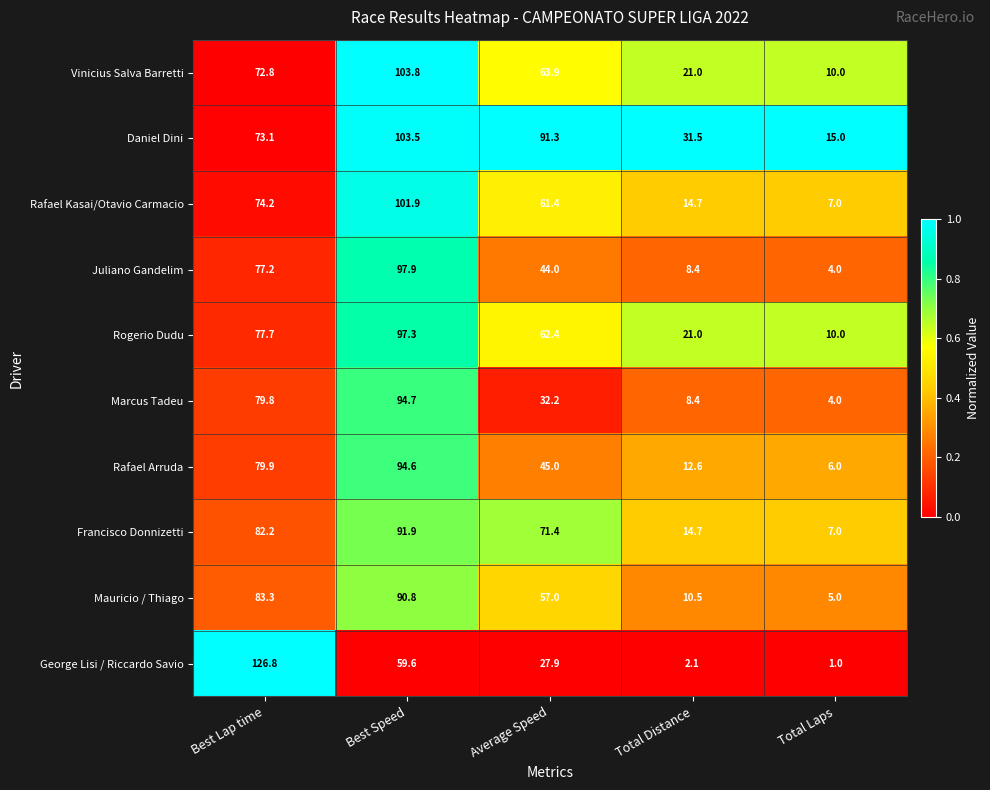

What is the difference between the Vinicius Salva Barretti values at Average Speed and Best Lap time?

8.9